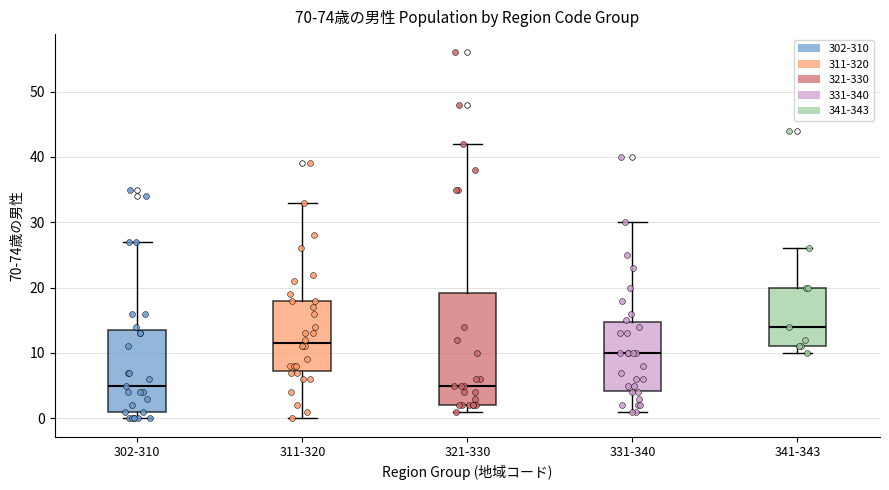

Which box is the tallest, from its lower edge to its upper edge?

321-330